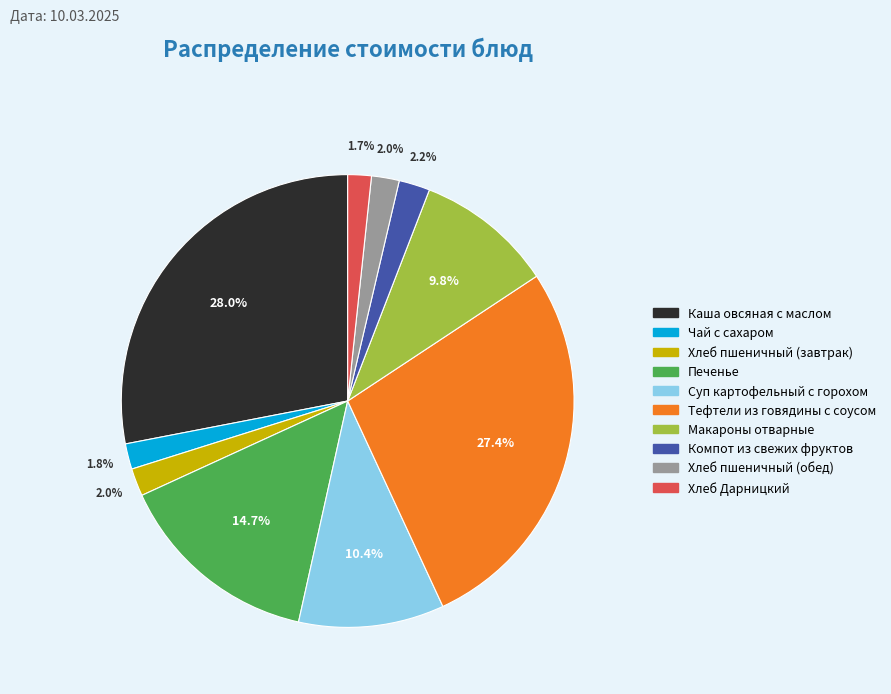

What percentage is the Печенье slice, to the nearest percent?

15%